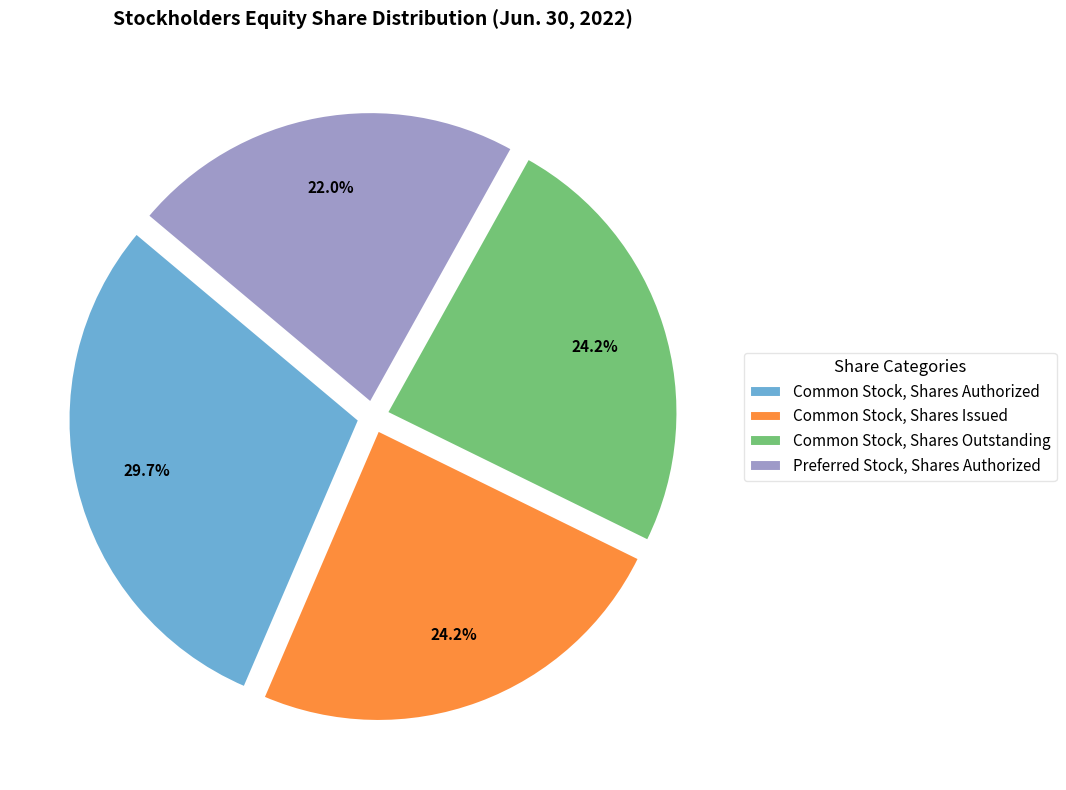

Is there a majority slice in this chart?

No